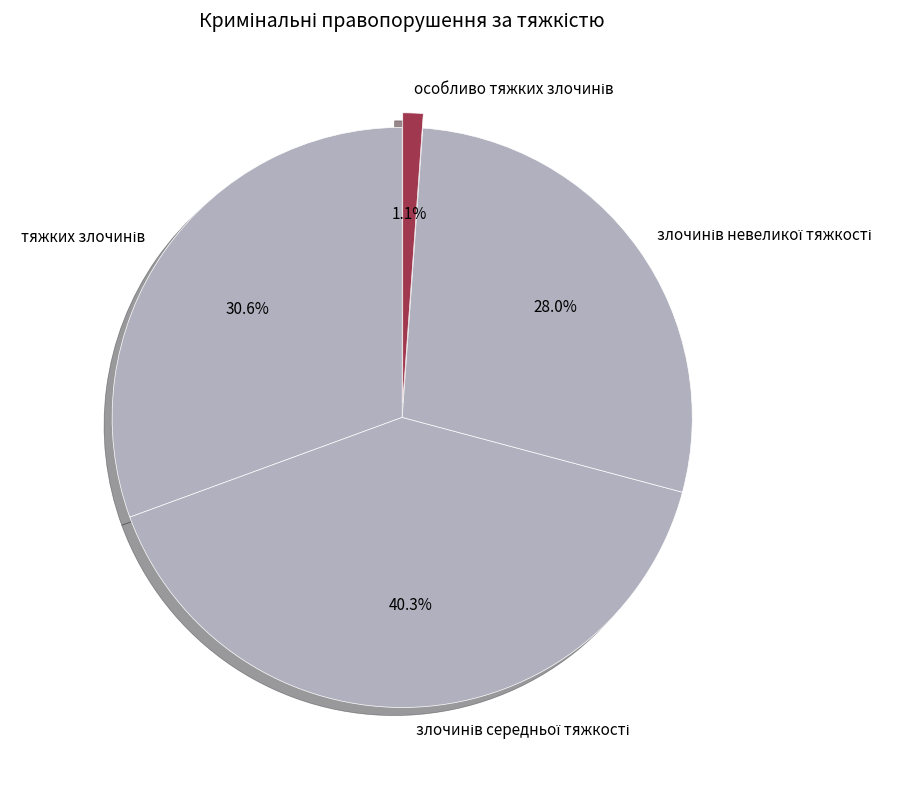

Is there a majority slice in this chart?

No